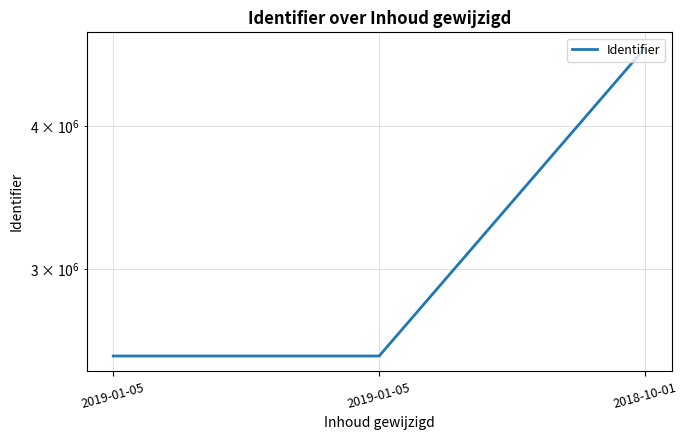

What is the value of the 2nd point from the left?

2520810